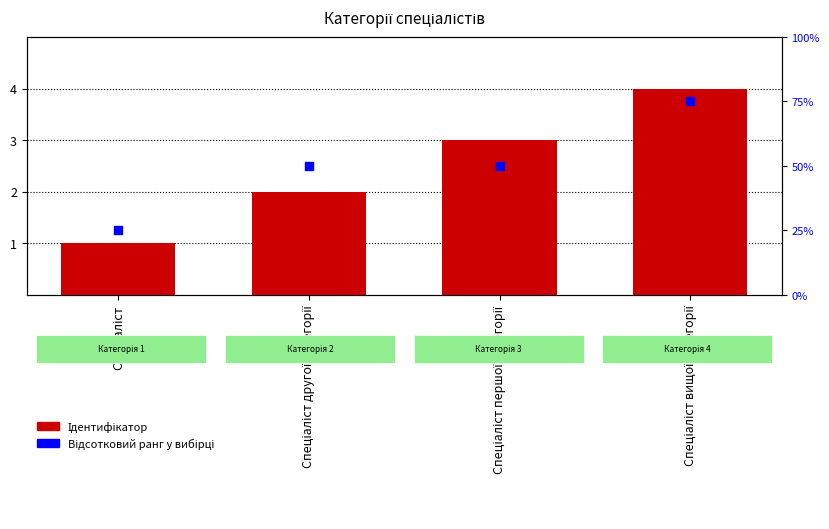

What is the change in value from Спеціаліст to Спеціаліст першої категорії?

+2